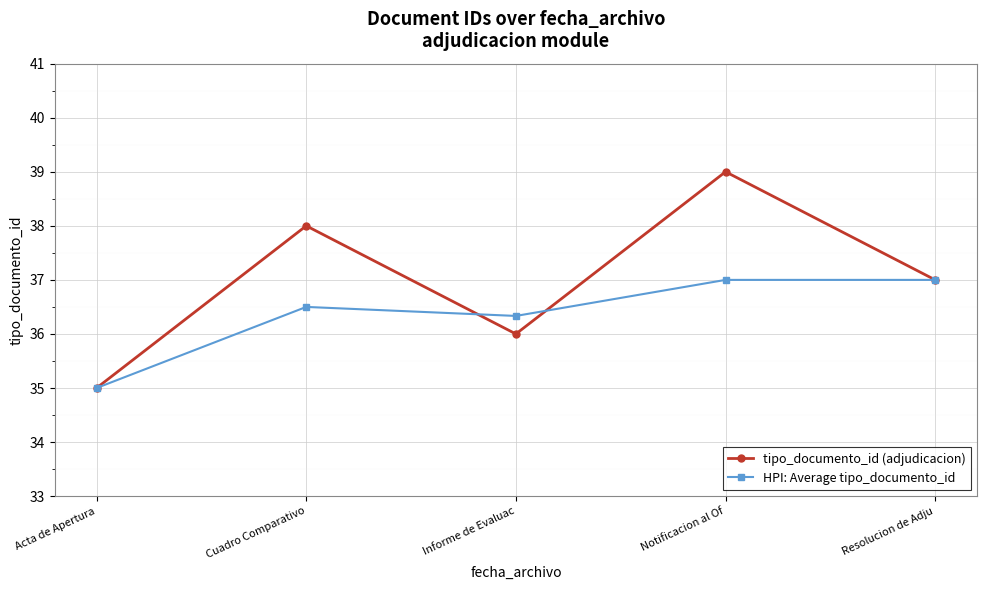

What is the maximum value for HPI: Average tipo_documento_id?

37.0